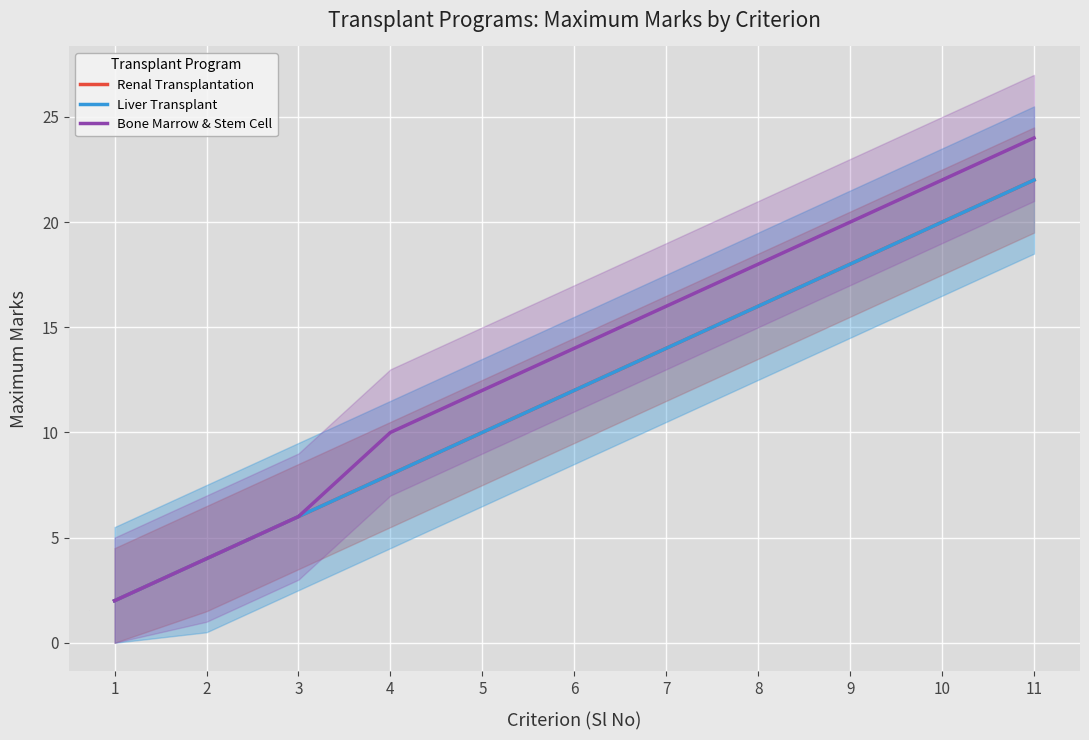

At which category is the sum across all series the highest?

11